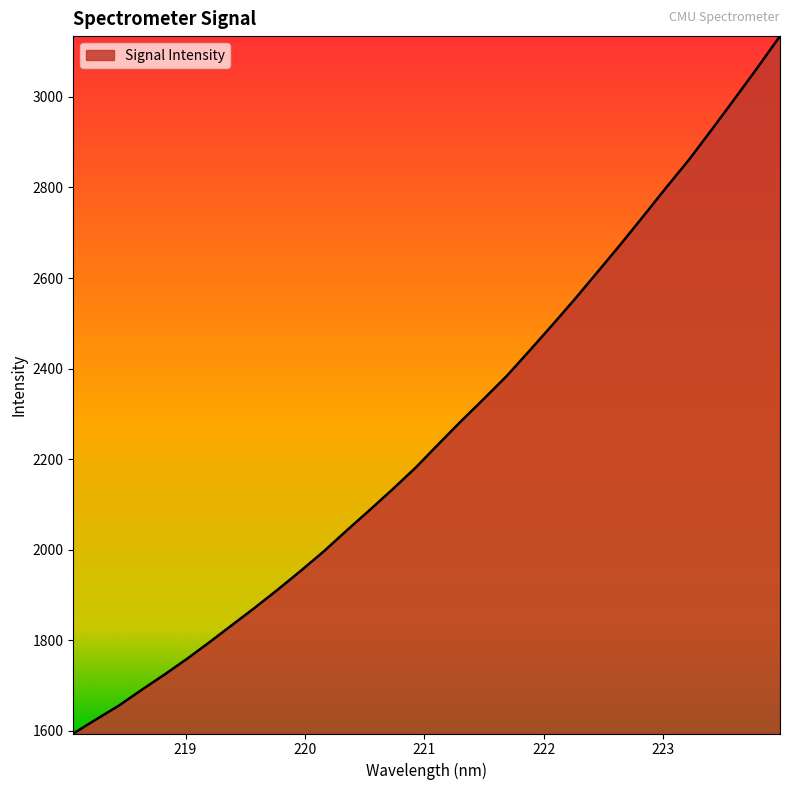

What is the maximum value shown in the chart?

3134.3